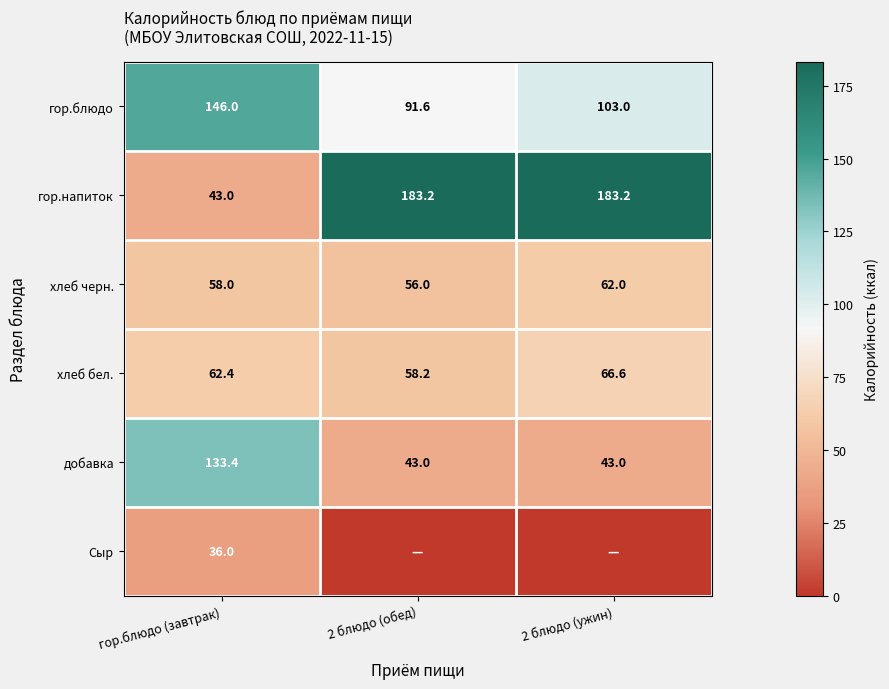

How many distinct data groups are displayed?

6